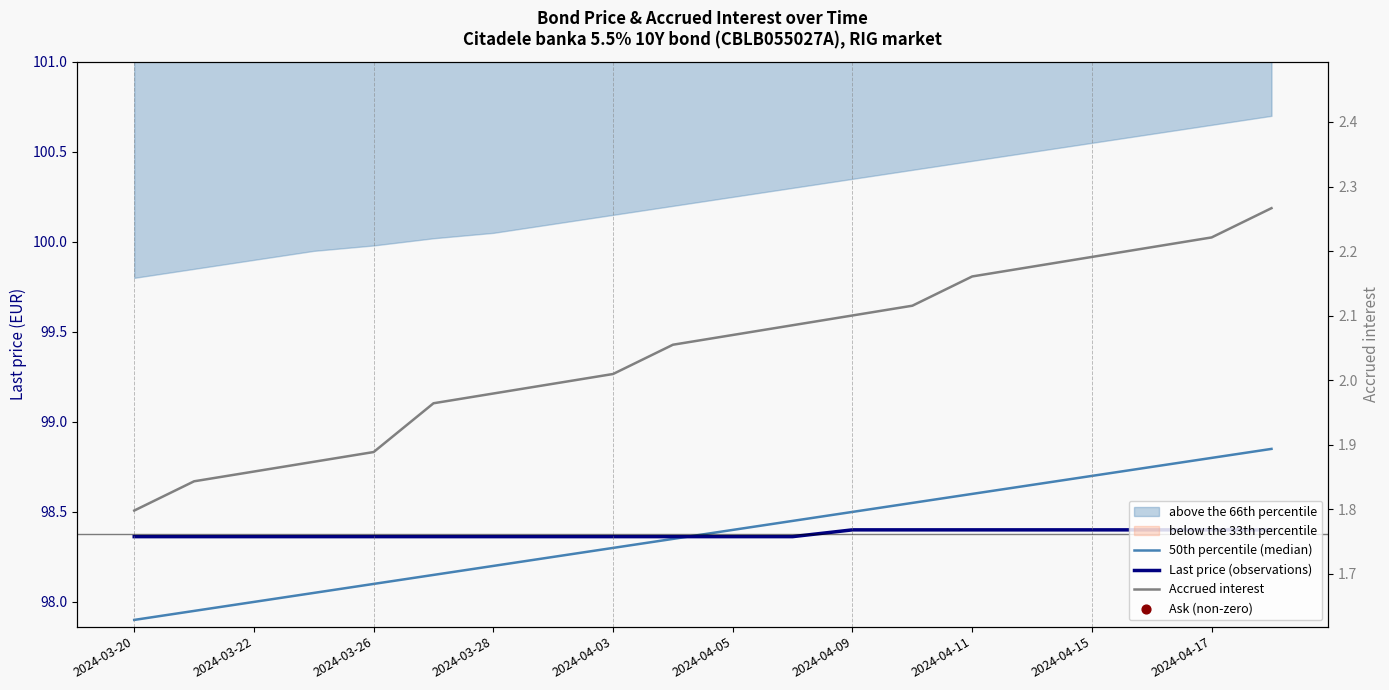

Is the value of Last price at 2024-04-15 greater than the value of Accrued interest at 2024-04-02?

Yes